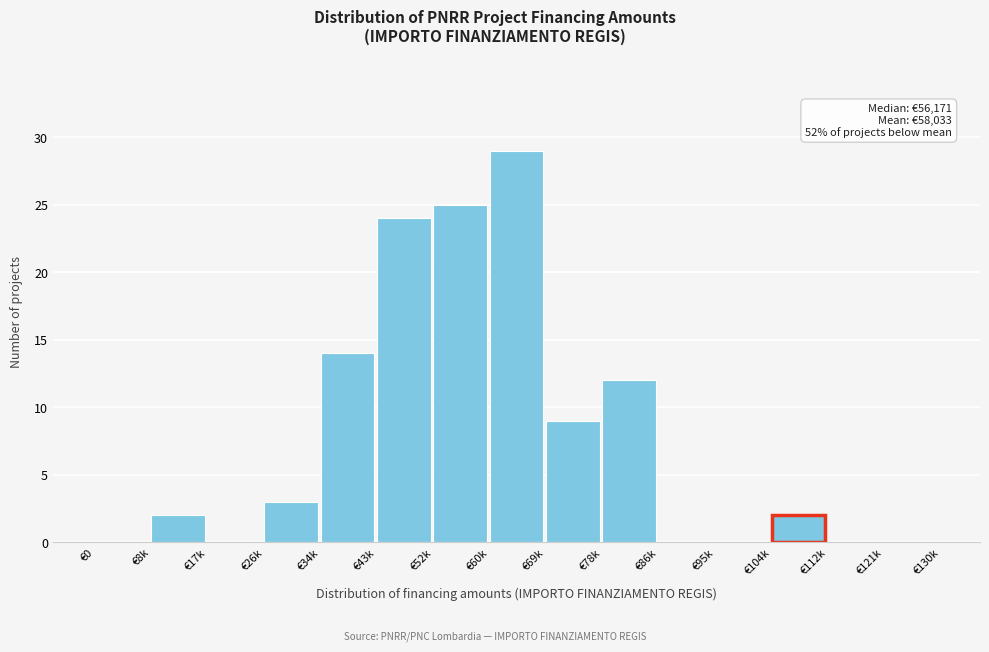

Reading left to right, what are all the values shown in this chart?

€0=0	€8k=2	€17k=0	€26k=3	€34k=14	€43k=24	€52k=25	€60k=29	€69k=9	€78k=12	€86k=0	€95k=0	€104k=2	€112k=0	€121k=0